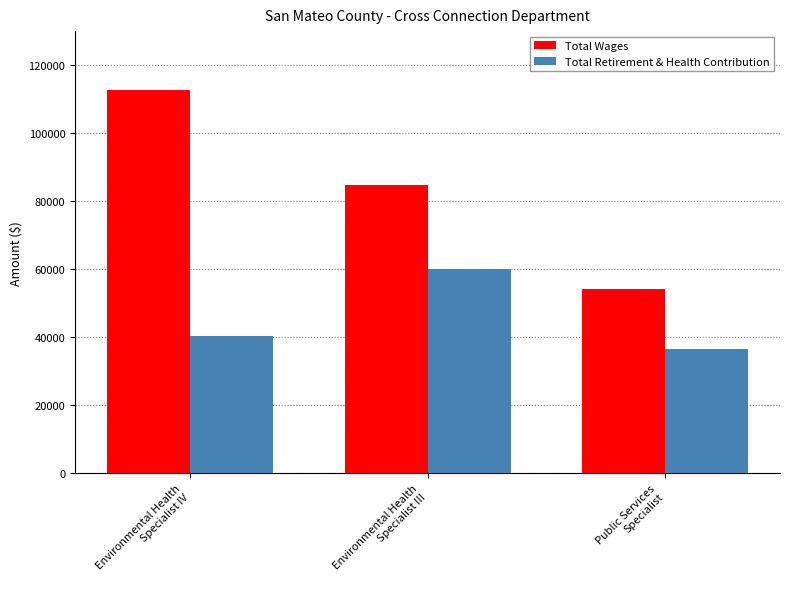

What is the highest value of the Total Retirement & Health Contribution series?

60040